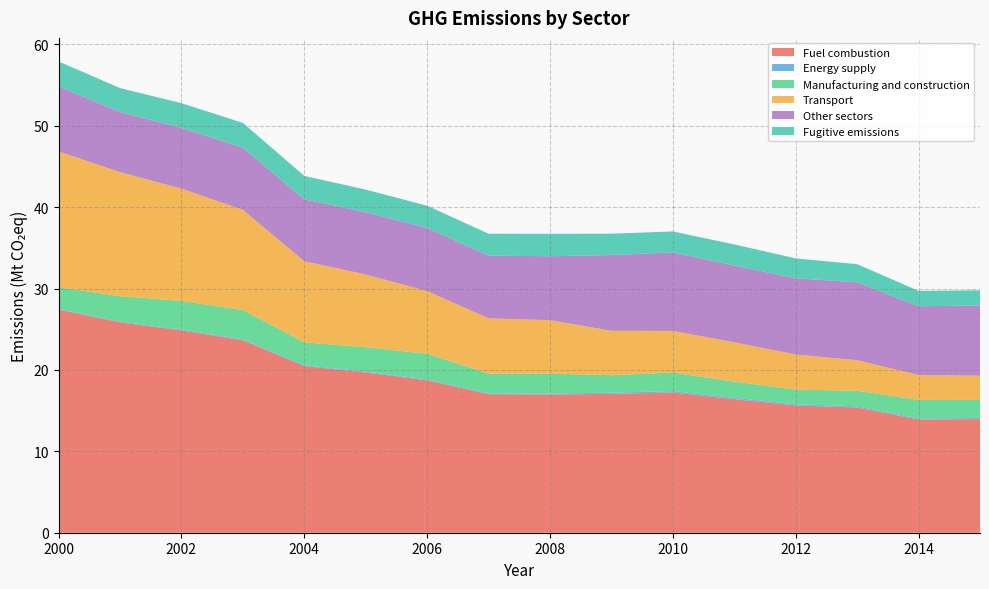

Reading left to right, transcribe all the data shown in this chart.

Fuel combustion: 2000=27.4	2001=25.9	2002=24.9	2003=23.7	2004=20.5	2005=19.7	2006=18.7	2007=17.0	2008=17.0	2009=17.1	2010=17.2	2011=16.4	2012=15.6	2013=15.4	2014=13.9	2015=14.0
Energy supply: 2000=0.1	2001=0.1	2002=0.1	2003=0.1	2004=0.1	2005=0.1	2006=0.1	2007=0.1	2008=0.1	2009=0.2	2010=0.2	2011=0.2	2012=0.2	2013=0.2	2014=0.1	2015=0.1
Manufacturing and construction: 2000=2.7	2001=3.1	2002=3.5	2003=3.6	2004=2.8	2005=3.0	2006=3.2	2007=2.4	2008=2.4	2009=2.1	2010=2.3	2011=2.0	2012=1.8	2013=1.9	2014=2.3	2015=2.2
Transport: 2000=16.7	2001=15.2	2002=13.8	2003=12.3	2004=10.0	2005=8.9	2006=7.7	2007=6.8	2008=6.6	2009=5.5	2010=5.1	2011=4.8	2012=4.3	2013=3.7	2014=3.1	2015=3.0
Other sectors: 2000=8.0	2001=7.4	2002=7.5	2003=7.6	2004=7.6	2005=7.7	2006=7.8	2007=7.7	2008=7.9	2009=9.3	2010=9.6	2011=9.4	2012=9.4	2013=9.6	2014=8.4	2015=8.6
Fugitive emissions: 2000=3.1	2001=2.9	2002=3.0	2003=3.1	2004=2.9	2005=2.8	2006=2.7	2007=2.7	2008=2.8	2009=2.6	2010=2.6	2011=2.6	2012=2.4	2013=2.2	2014=1.9	2015=1.9